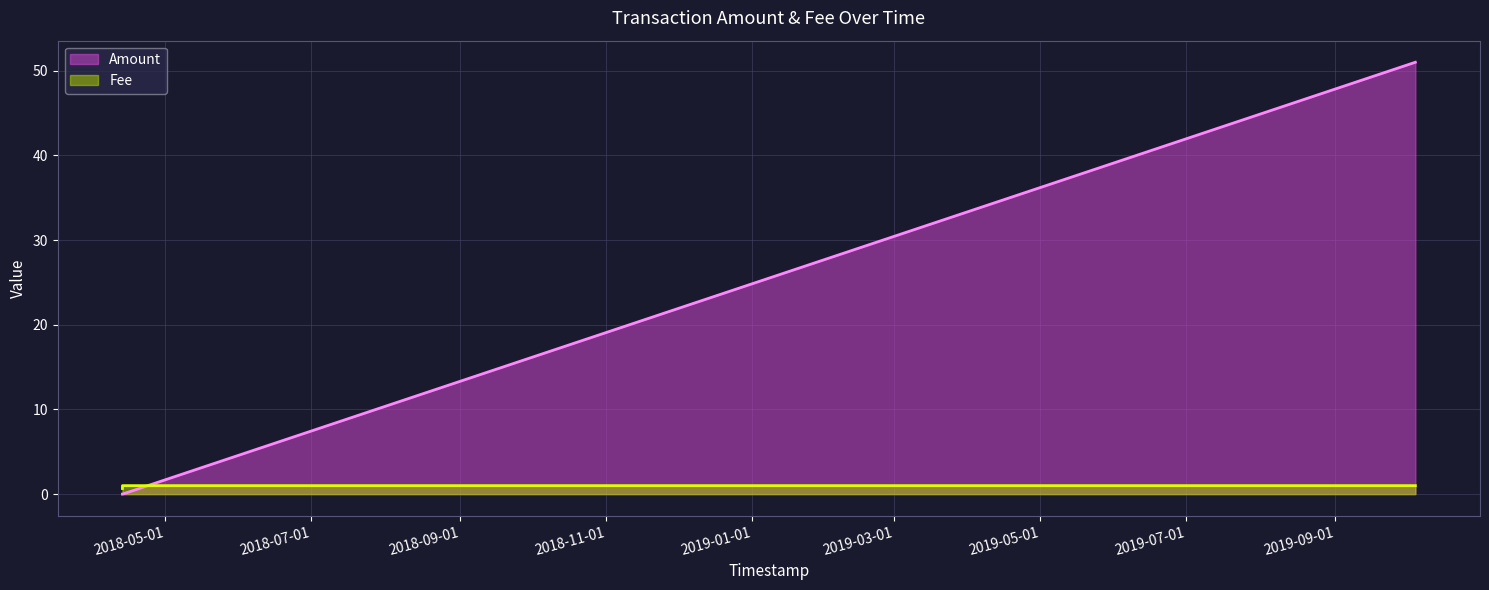

Does the chart display data point markers on the line(s)?

No